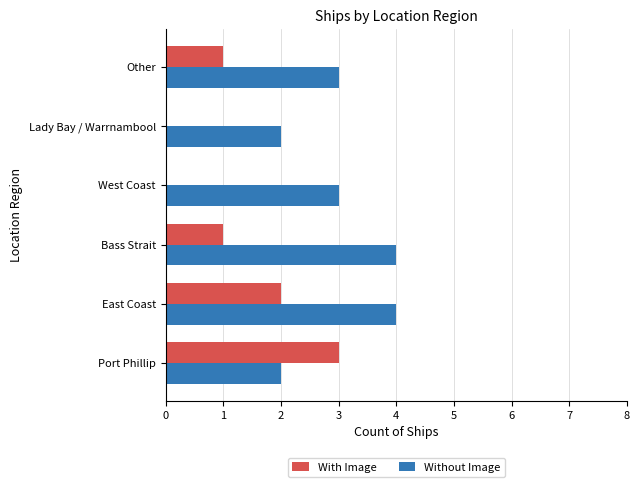

What is the sum of the With Image values at Port Phillip and Lady Bay / Warrnambool?

3